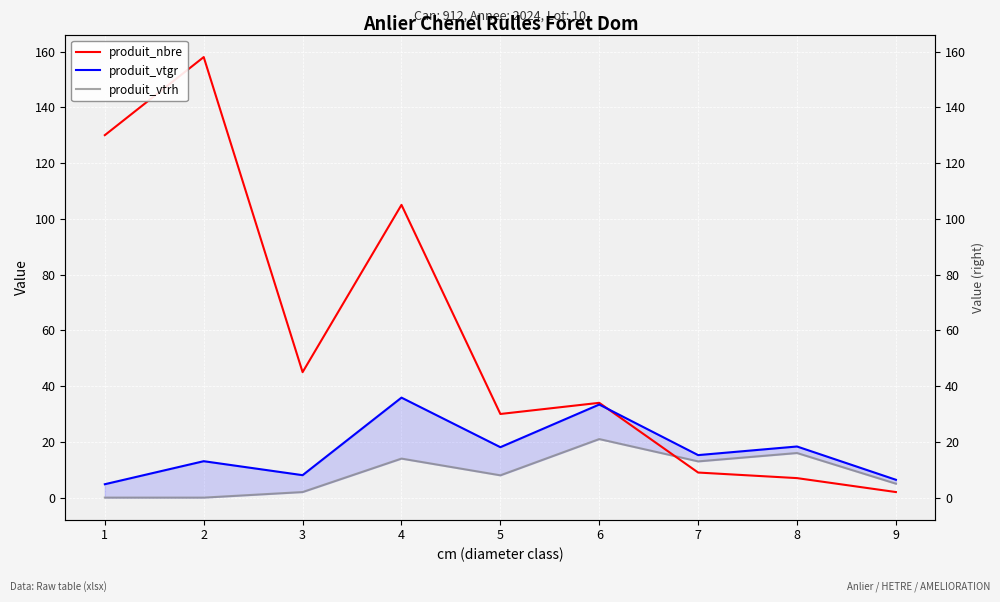

True or false: produit_vtgr and produit_vtrh intersect in this chart.

False